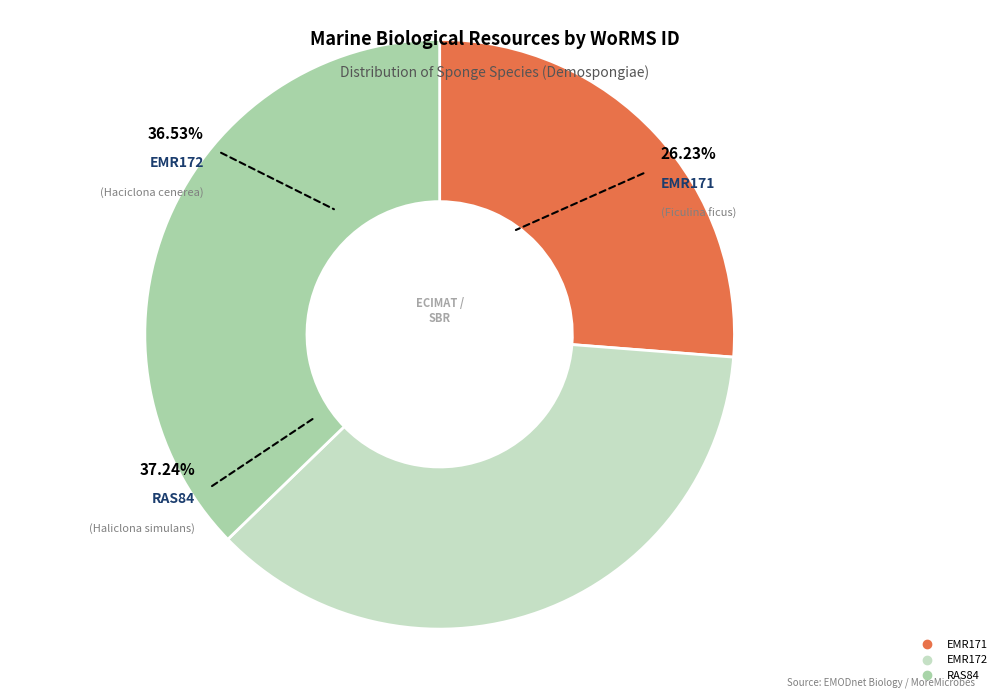

Rank the categories by value from highest to lowest.

RAS84, EMR172, EMR171